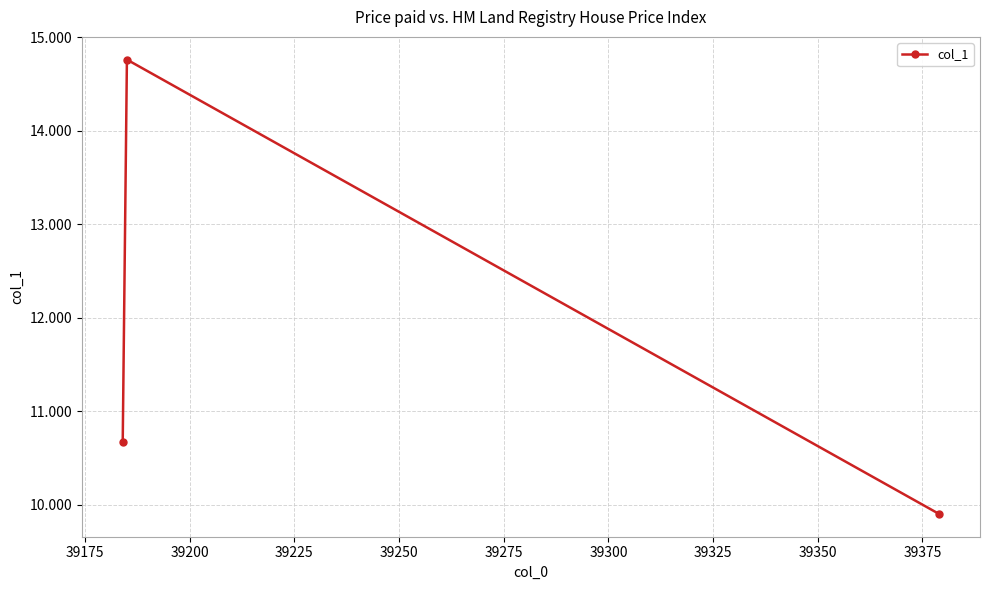

What is the average value?

11.8